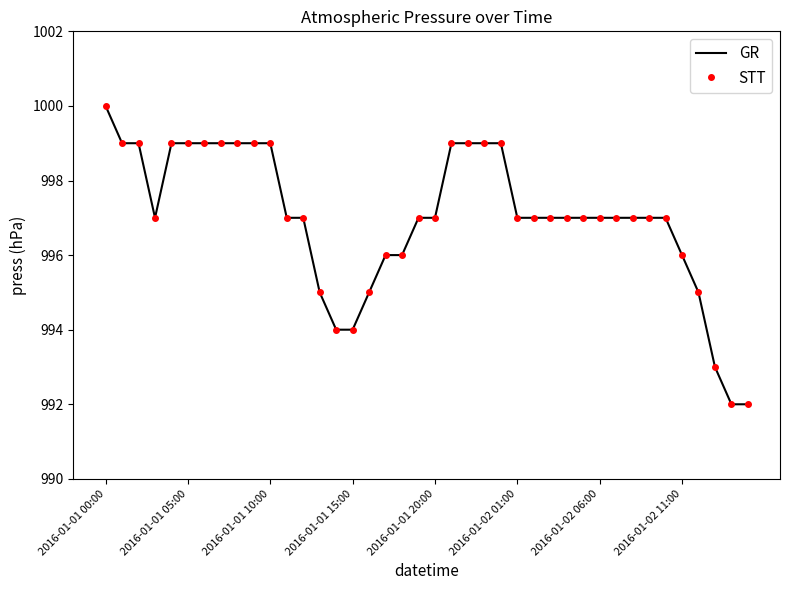

How many series are shown in this chart?

2